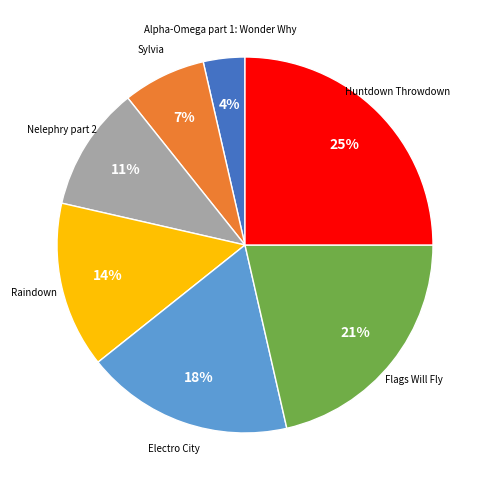

True or false: Raindown accounts for 14% of the total.

True